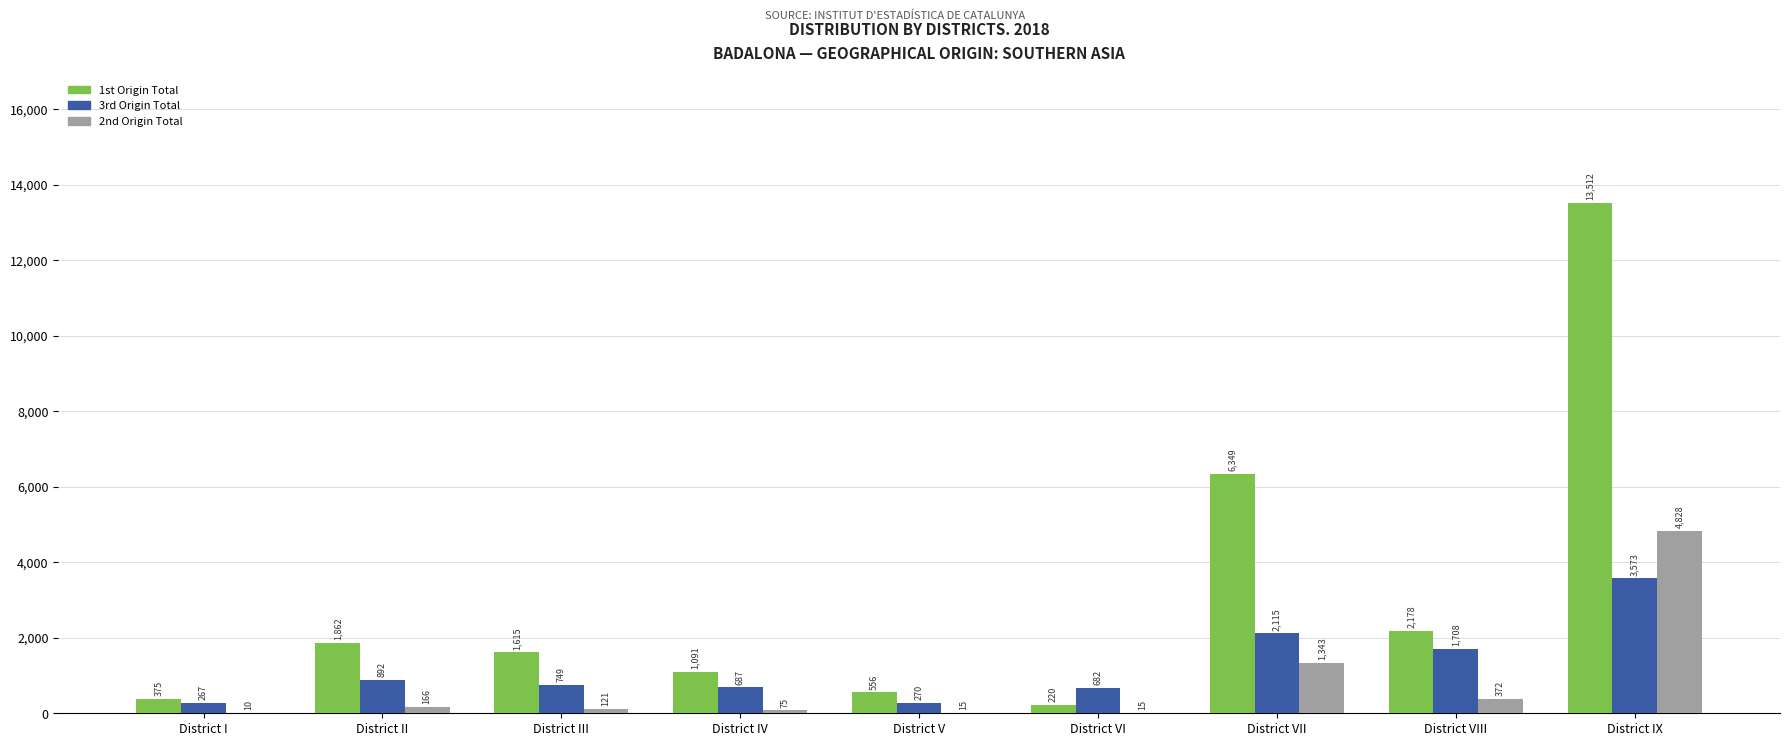

Which label corresponds to the largest value in the chart?

District IX